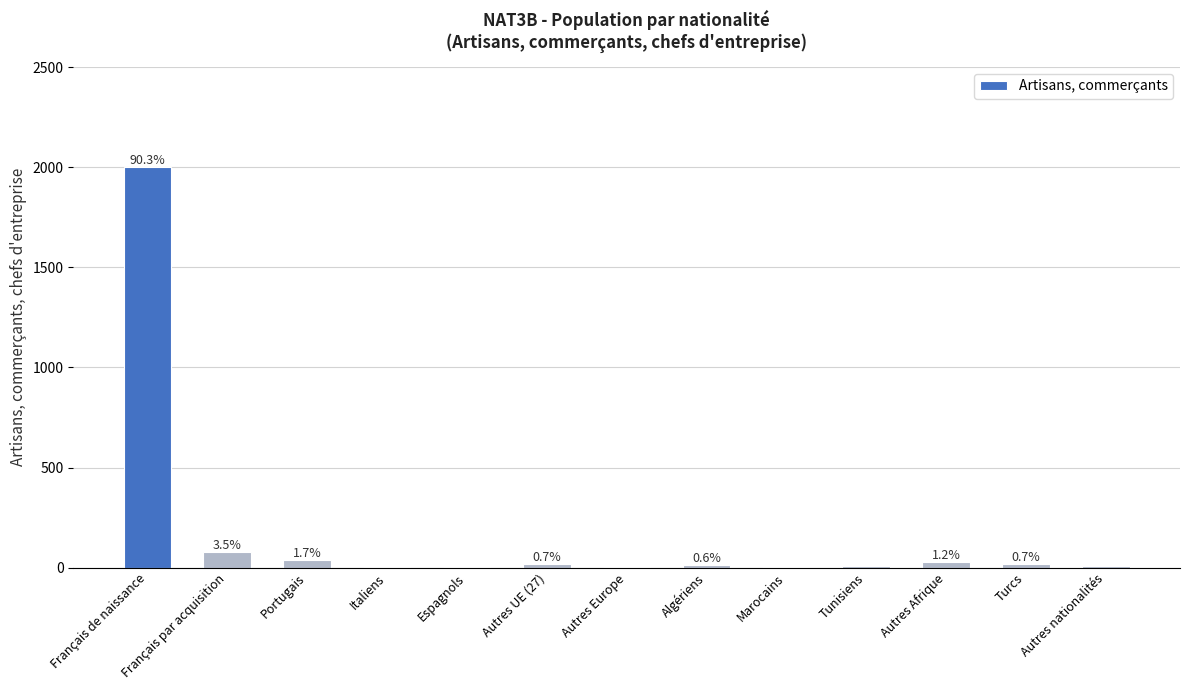

How many categories are shown in the chart?

13